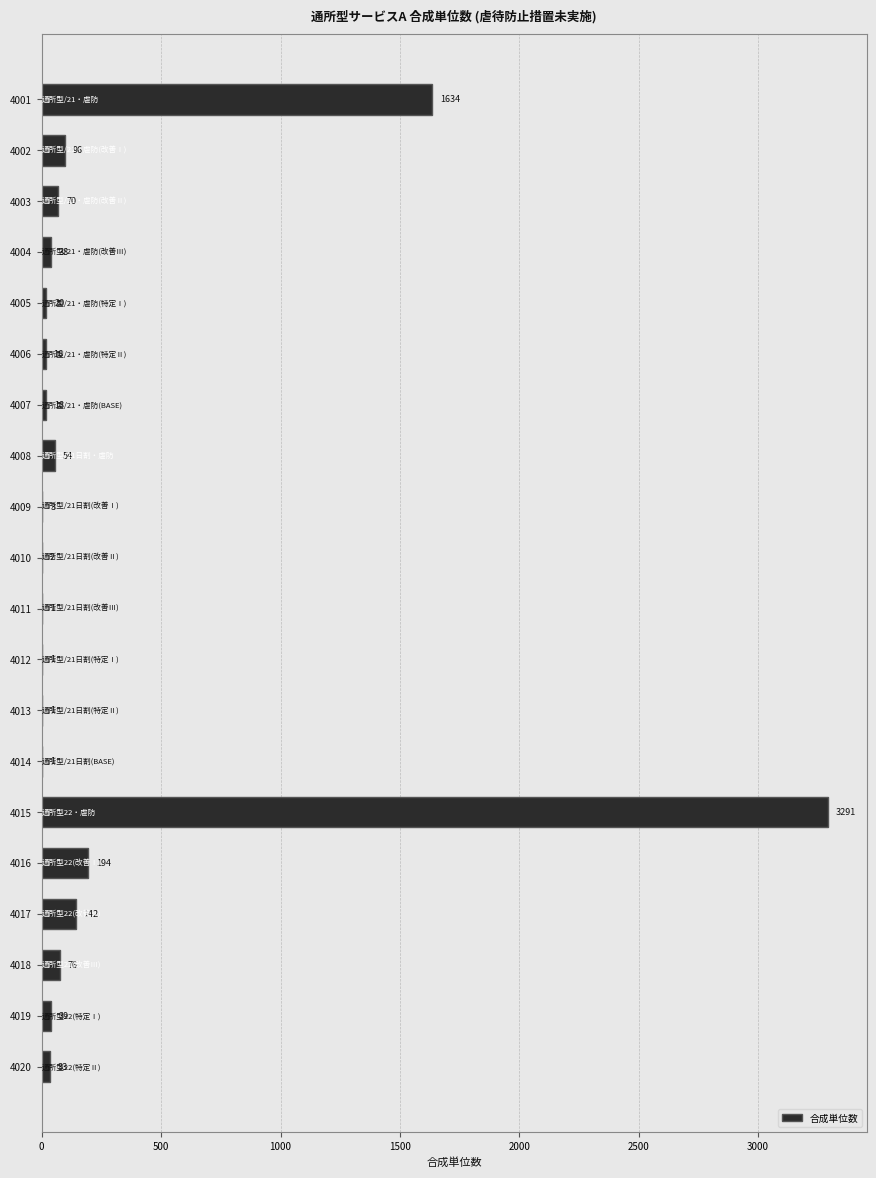

Which has a higher value, 4016 or 4008?

4016